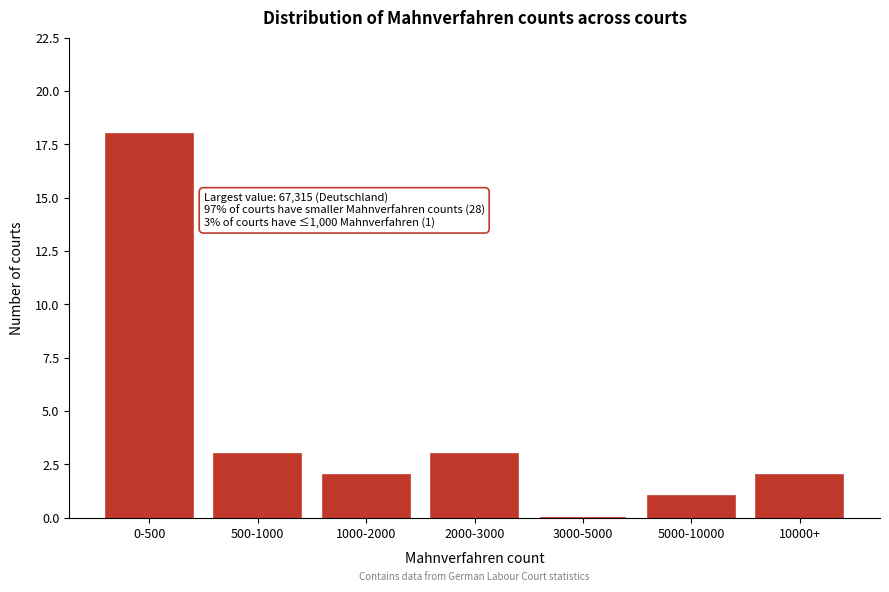

Reading left to right, list all the values displayed in this chart.

0-500=18	500-1000=3	1000-2000=2	2000-3000=3	3000-5000=0	5000-10000=1	10000+=2